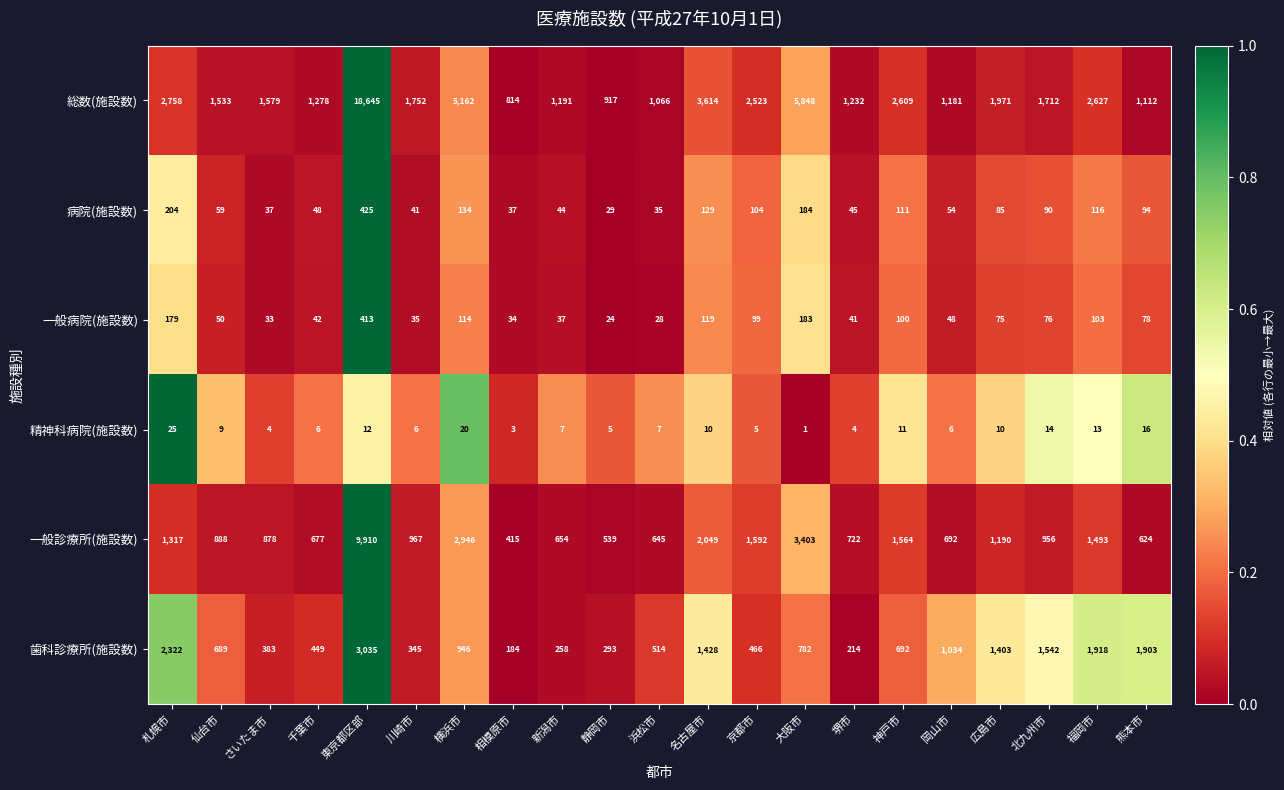

Which series has the largest total across all categories?

総数(施設数)